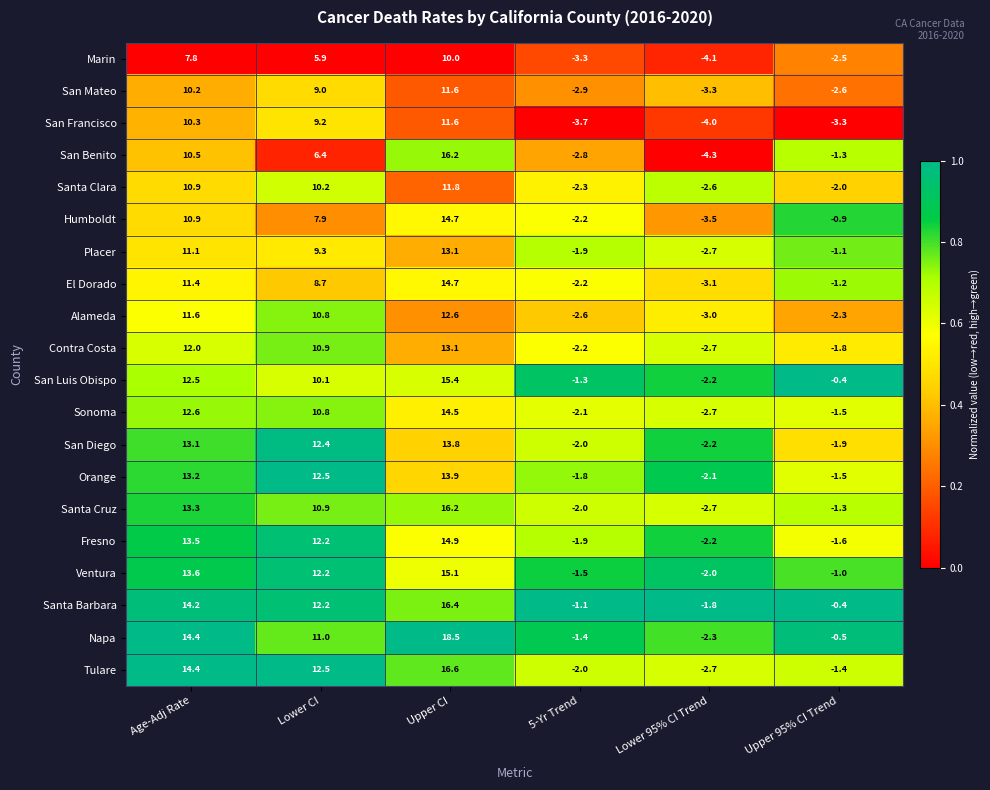

The Tulare series shows 25.5 at Upper CI. True or false?

False